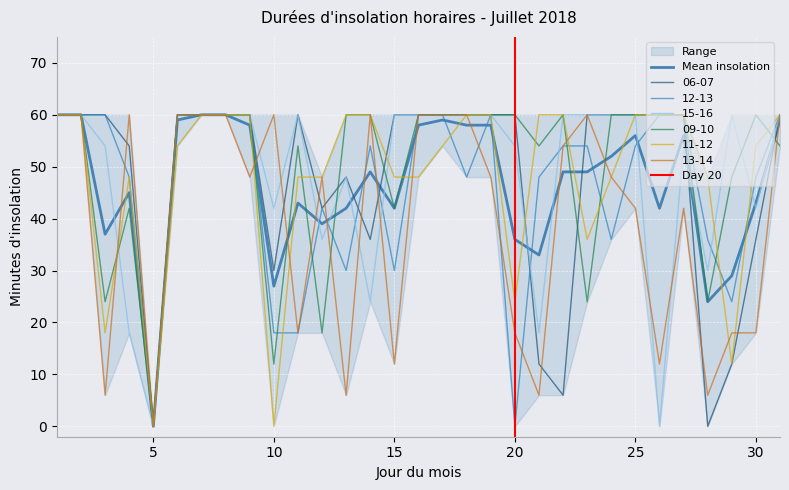

In 11-12, how many points are higher than both neighbors (excluding endpoints)?

1